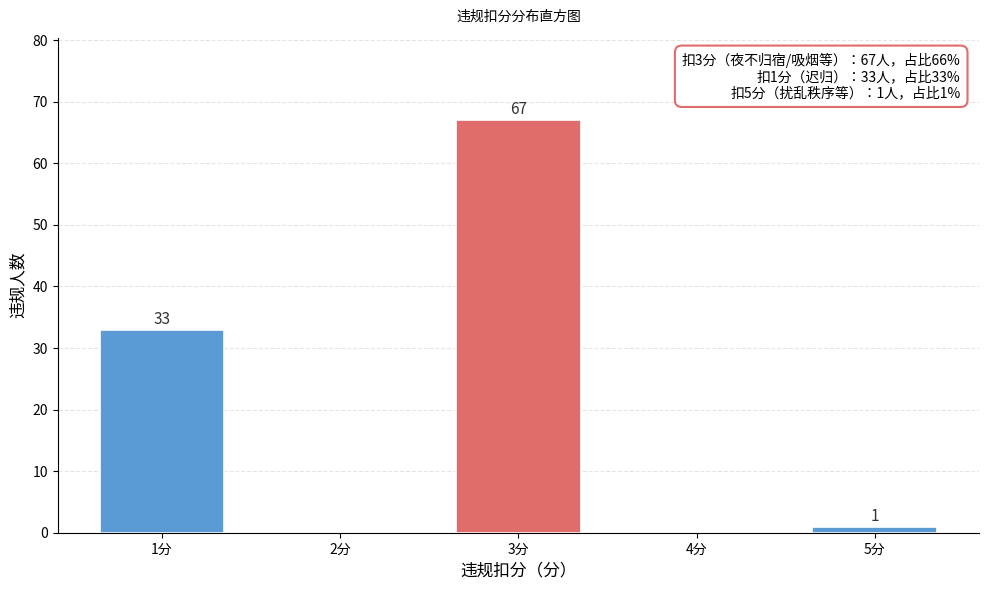

Reading left to right, what are all the values shown in this chart?

1分=33	2分=0	3分=67	4分=0	5分=1